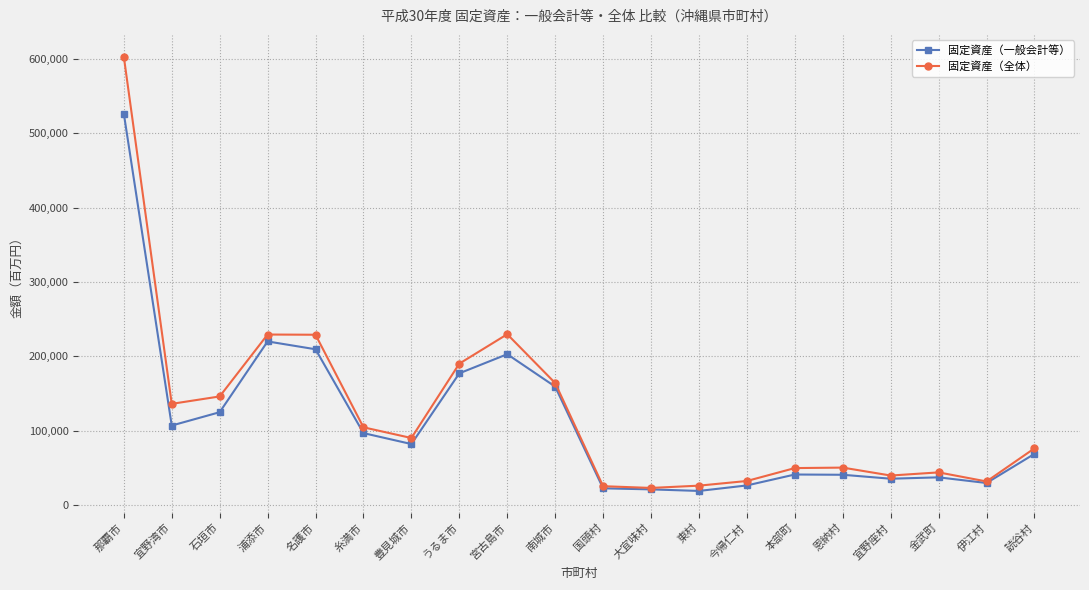

What is the total value across all series at 宜野座村?

75250